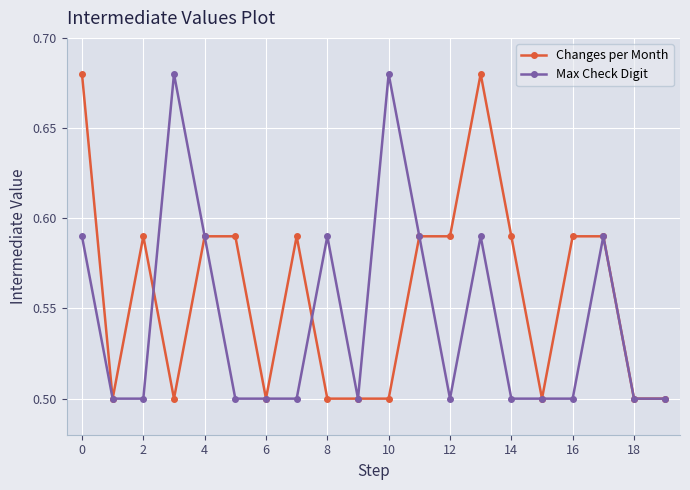

What is the value of the Max Check Digit point at the 16th from the left?

0.5